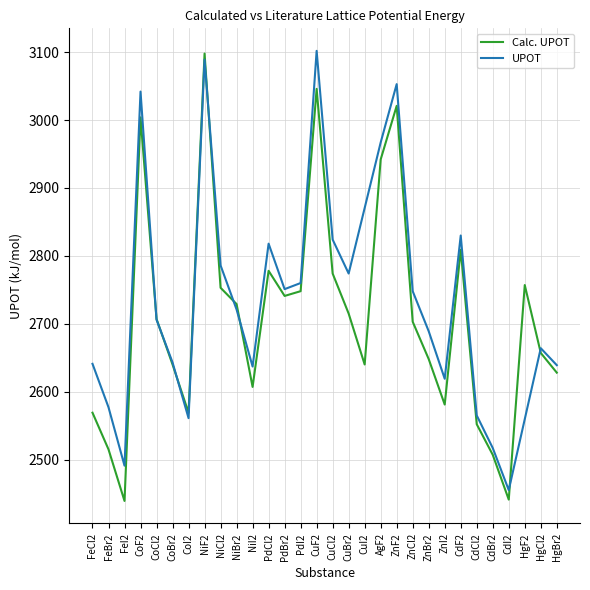

Rank the categories by value from lowest to highest.

FeI2, CdI2, CdBr2, FeBr2, CdCl2, FeCl2, CoI2, ZnI2, NiI2, HgBr2, CoBr2, CuI2, ZnBr2, HgCl2, ZnCl2, CoCl2, CuBr2, NiBr2, PdBr2, PdI2, NiCl2, HgF2, CuCl2, PdCl2, CdF2, AgF2, CoF2, ZnF2, CuF2, NiF2